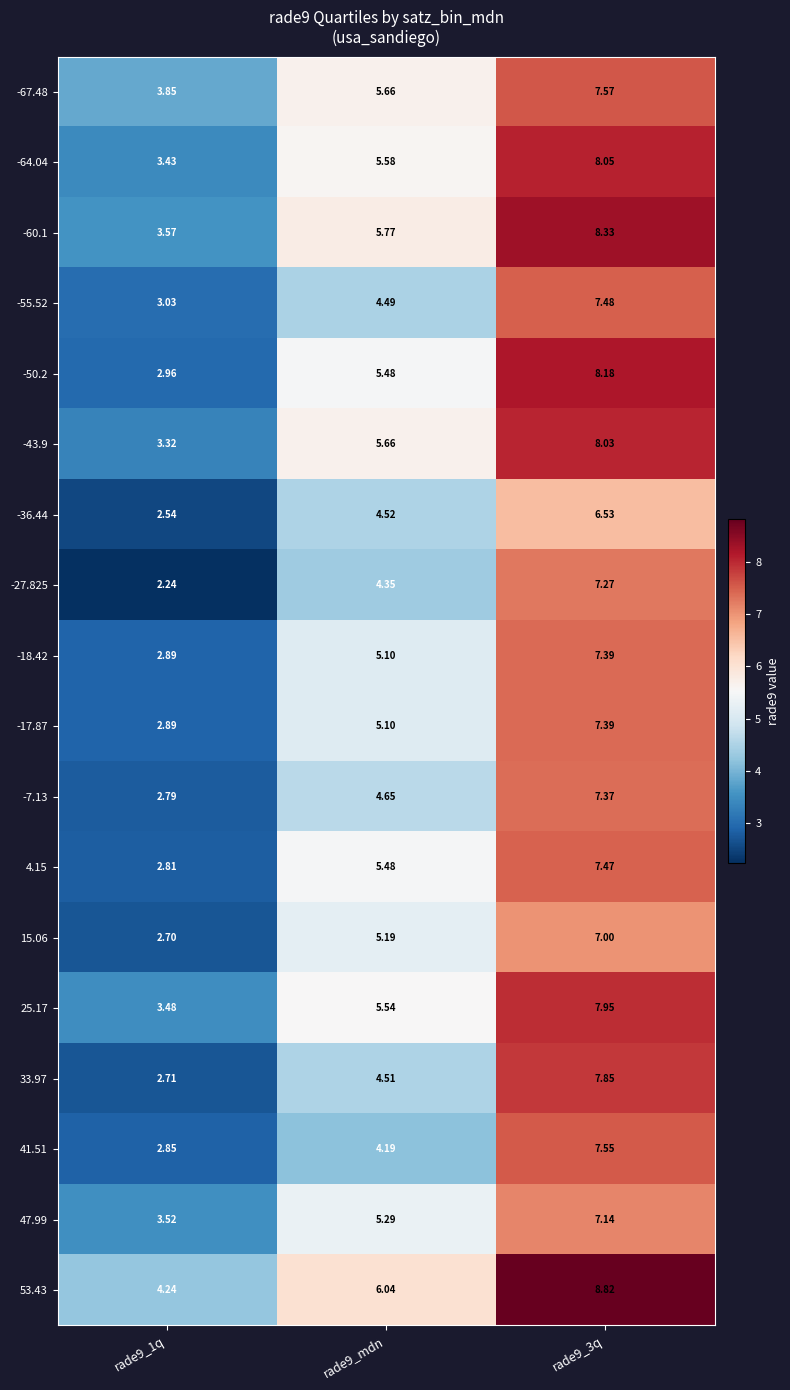

Is the value of -36.44 at rade9_mdn greater than the value of 33.97 at rade9_3q?

No